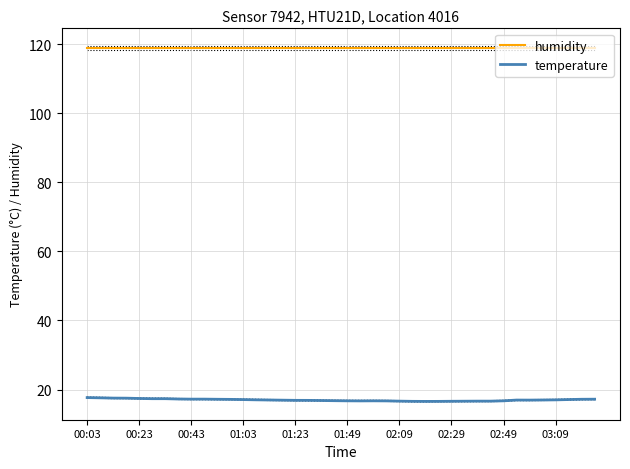

The value of temperature at 02:49 is 16.7. True or false?

True